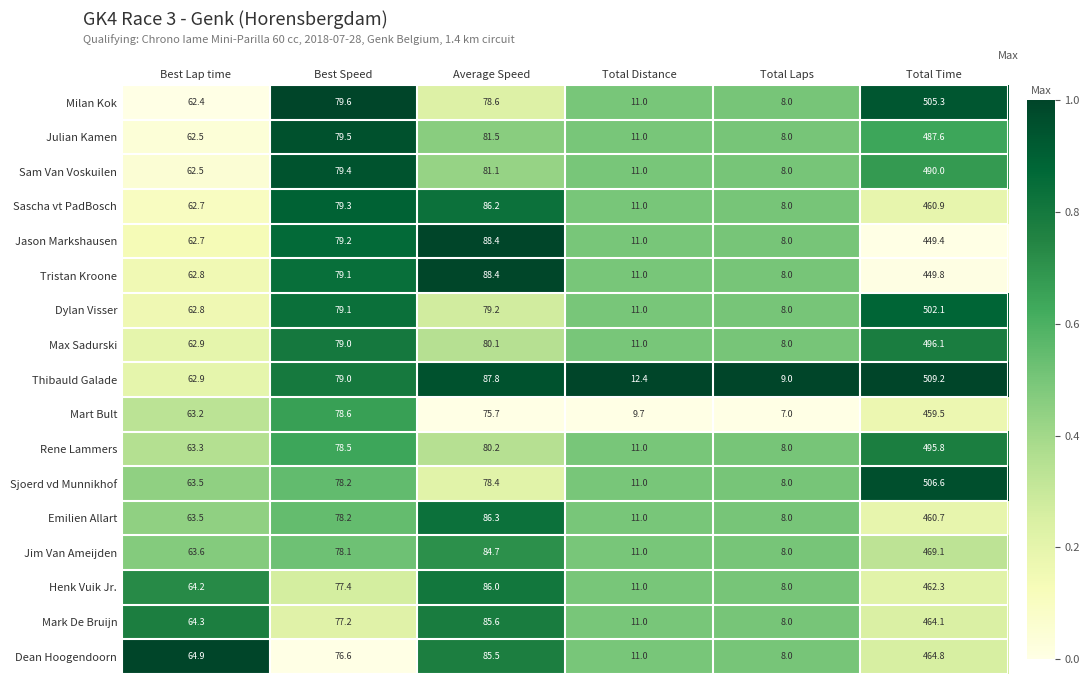

Which series changed the most between Best Lap time and Total Distance?

Dean Hoogendoorn